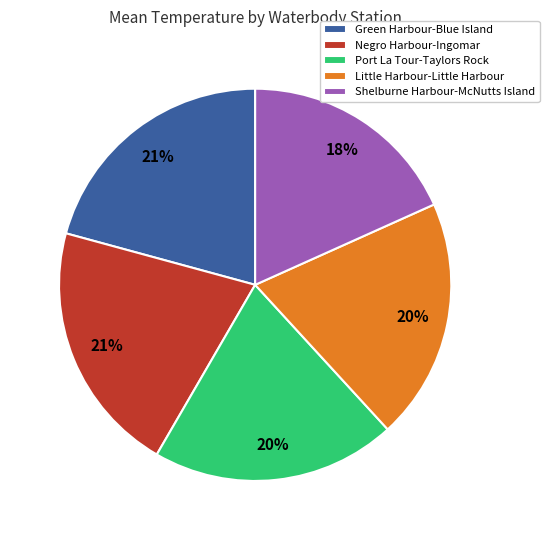

To the nearest percent, what is the difference between the Green Harbour-Blue Island and Port La Tour-Taylors Rock slice percentages?

1%